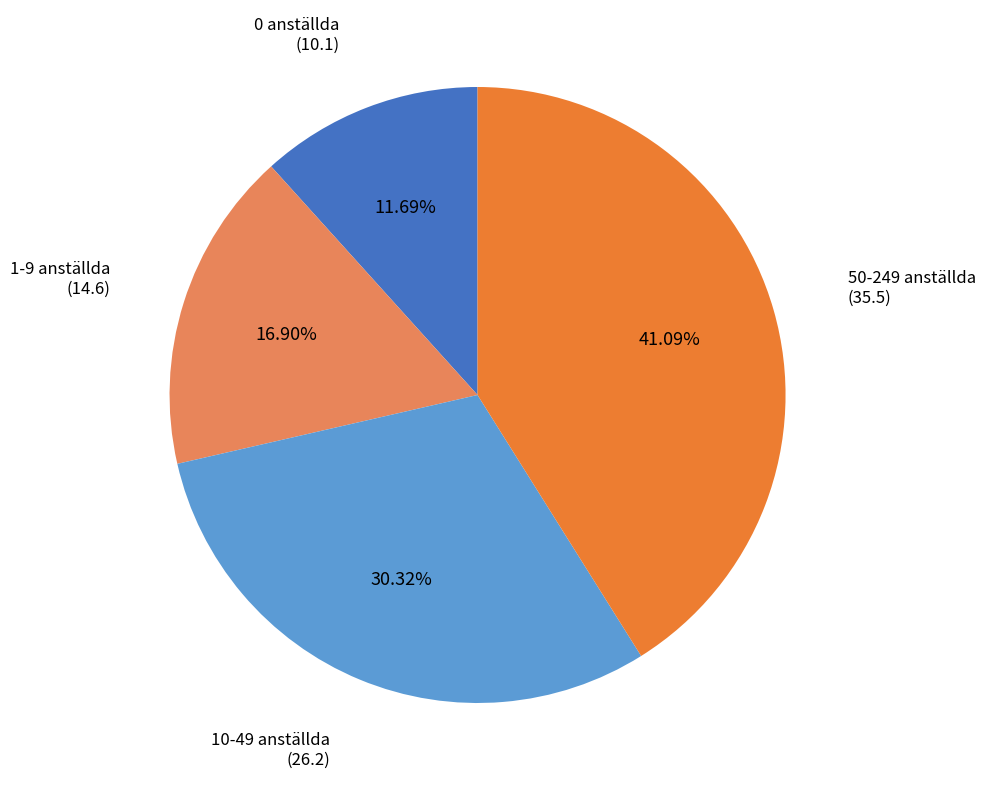

Does any single category account for the majority?

No